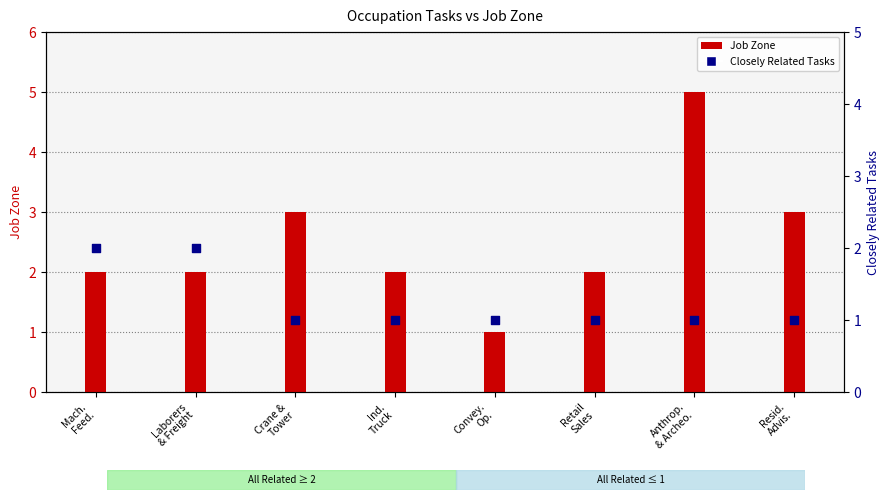

Which series reaches the maximum Y coordinate?

Job Zone